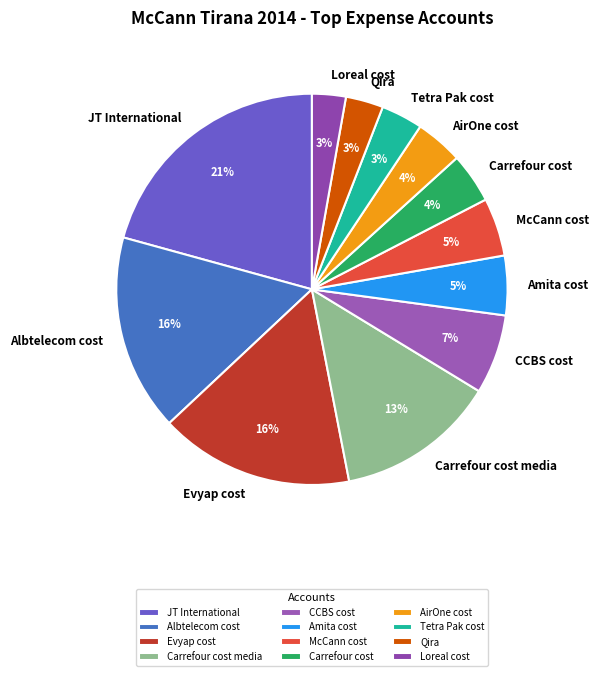

How many slices are in this pie chart?

12